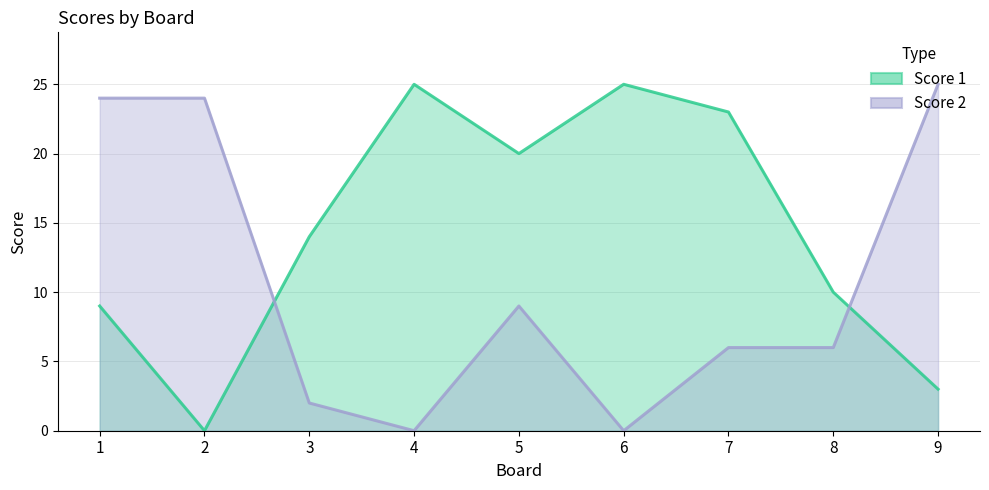

What is the highest value of the Score 1 series?

25